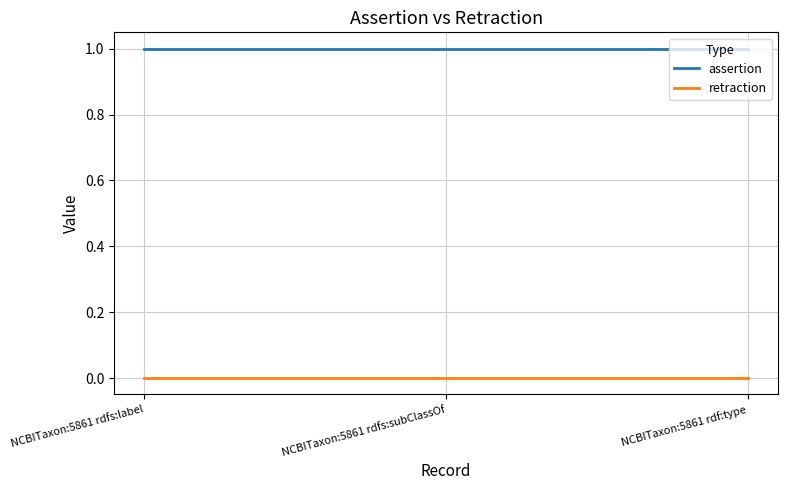

The value of assertion at NCBITaxon:5861 rdfs:subClassOf is 1. True or false?

True